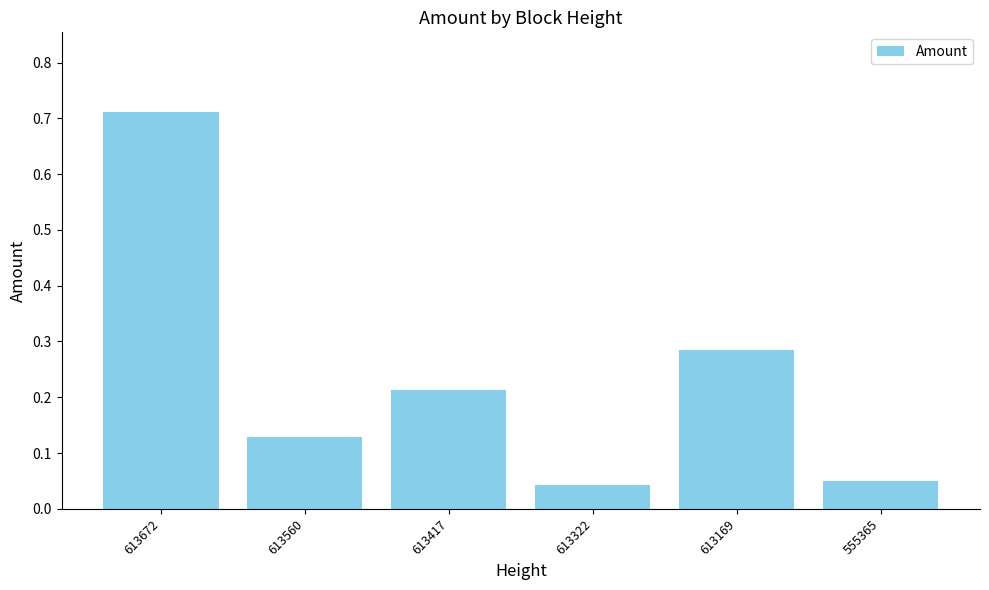

The value at 613169 is 0.4. True or false?

False